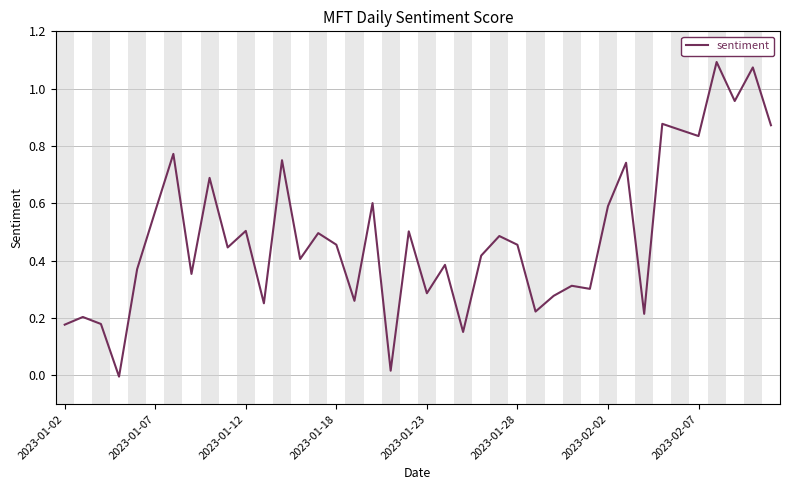

Is this an area chart (filled region under the line)?

No